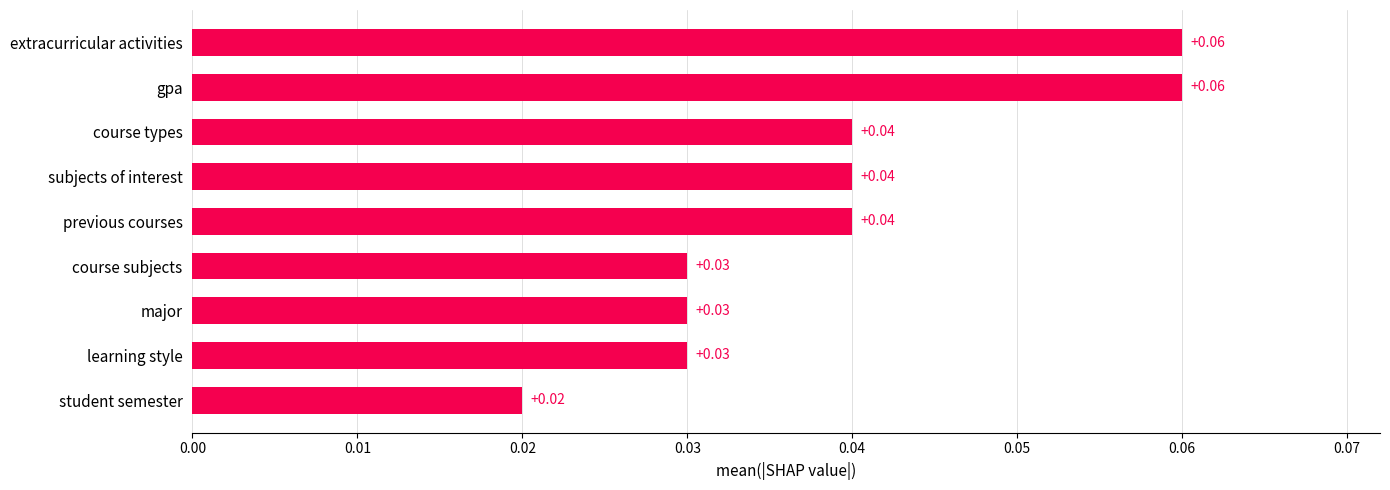

Which label corresponds to the smallest value in the chart?

student semester